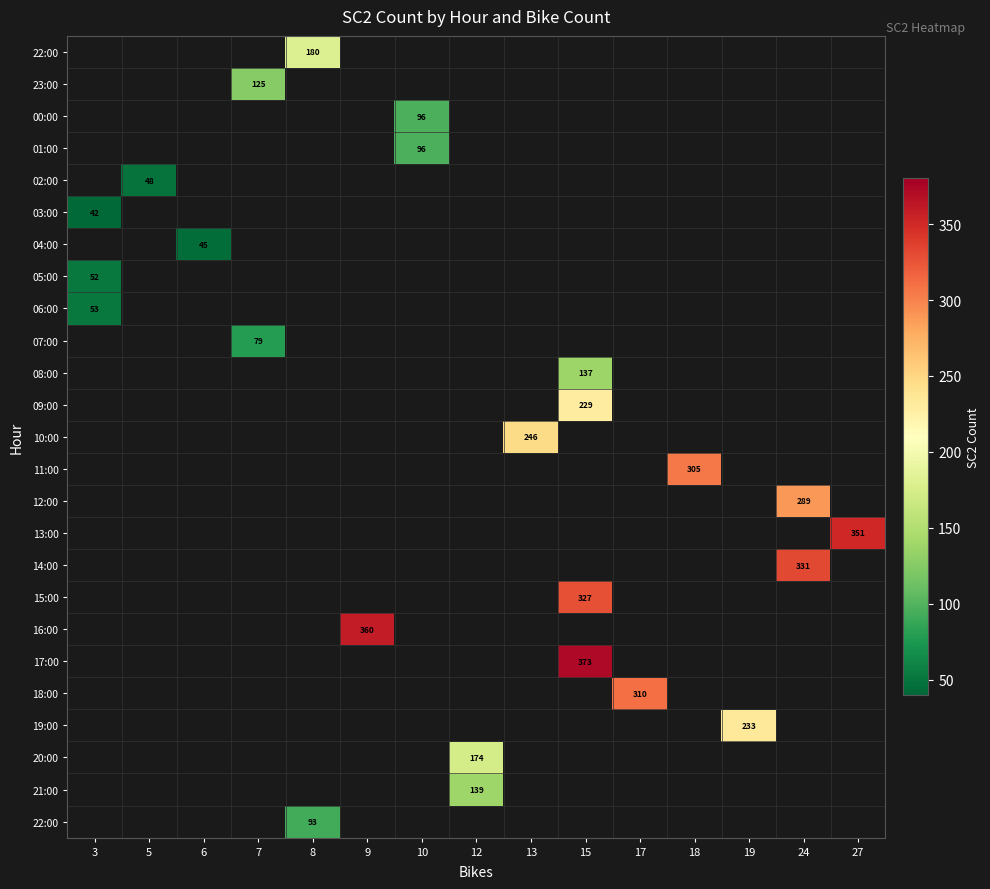

At which category does the chart reach its peak across all series?

15